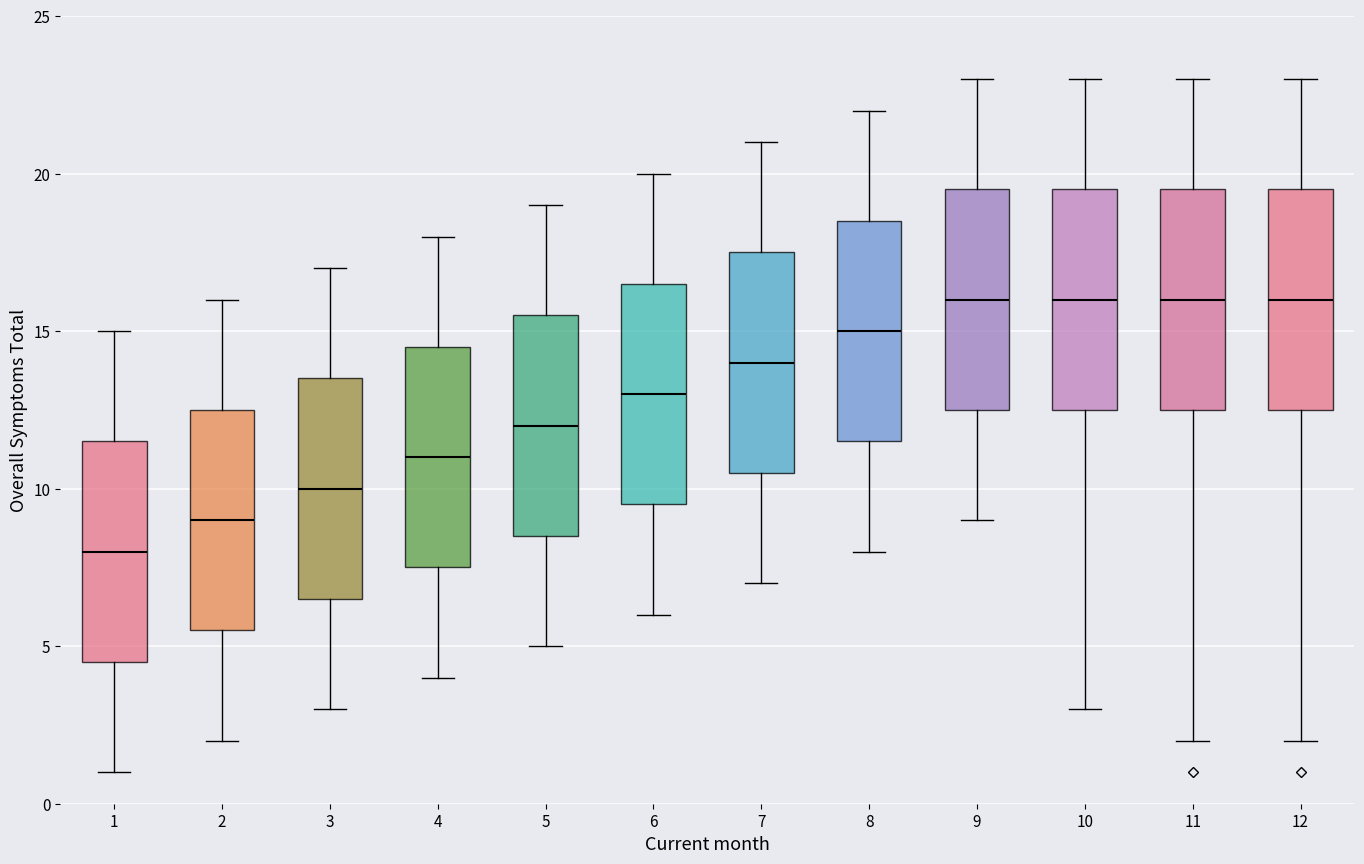

Reading left to right, read every box against the y-axis: the position of its median line, the range the box covers, and the ends of its whiskers. The values are not printed on the chart, so give them approximately, as read against the axis.

1: median 8.0, box 4.5 to 11.5, whiskers 1.0 to 15.0
2: median 9.0, box 5.5 to 12.5, whiskers 2.0 to 16.0
3: median 10.0, box 6.5 to 13.5, whiskers 3.0 to 17.0
4: median 11.0, box 7.5 to 14.5, whiskers 4.0 to 18.0
5: median 12.0, box 8.5 to 15.5, whiskers 5.0 to 19.0
6: median 13.0, box 9.5 to 16.5, whiskers 6.0 to 20.0
7: median 14.0, box 10.5 to 17.5, whiskers 7.0 to 21.0
8: median 15.0, box 11.5 to 18.5, whiskers 8.0 to 22.0
9: median 16.0, box 12.5 to 19.5, whiskers 9.0 to 23.0
10: median 16.0, box 12.5 to 19.5, whiskers 3.0 to 23.0
11: median 16.0, box 12.5 to 19.5, whiskers 2.0 to 23.0
12: median 16.0, box 12.5 to 19.5, whiskers 2.0 to 23.0